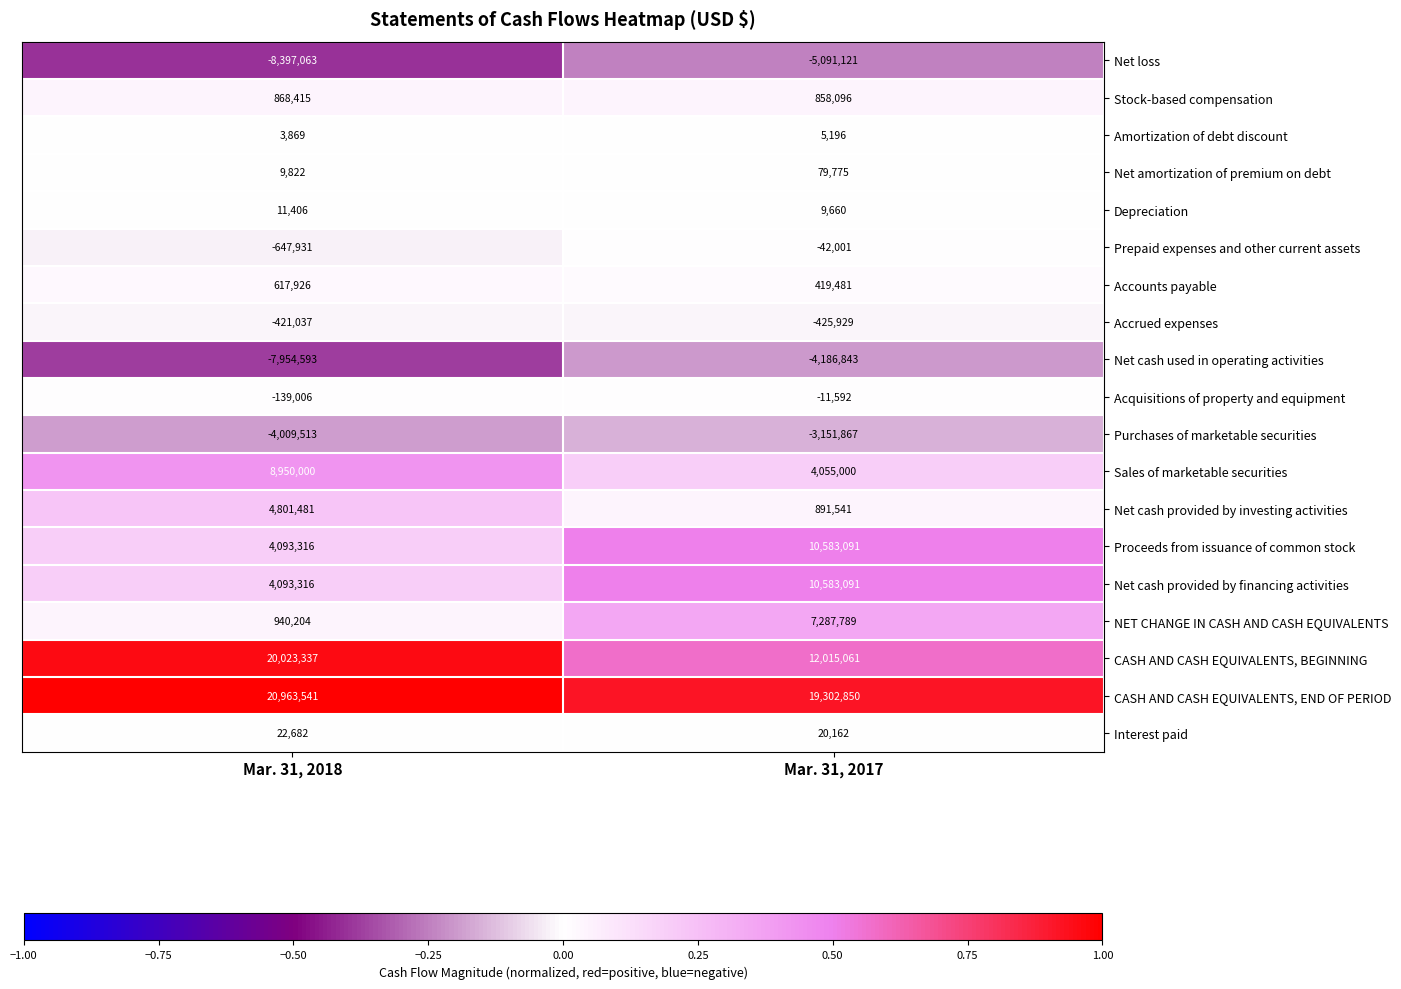

Which series has the largest range (max minus min)?

CASH AND CASH EQUIVALENTS, BEGINNING